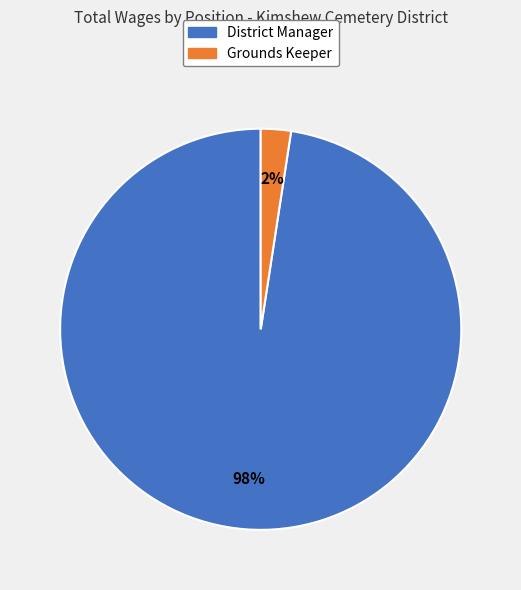

Rank the categories by value from lowest to highest.

Grounds Keeper, District Manager